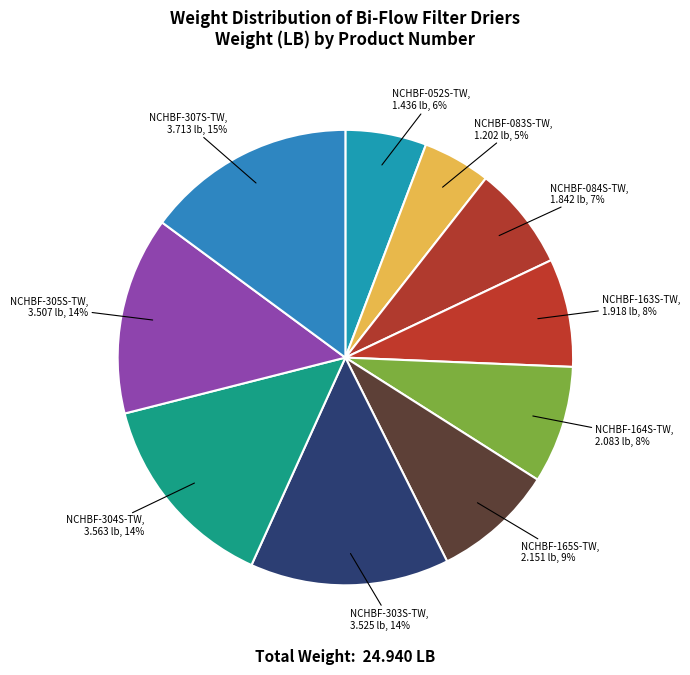

What percentage is the NCHBF-307S-TW slice, to the nearest percent?

15%